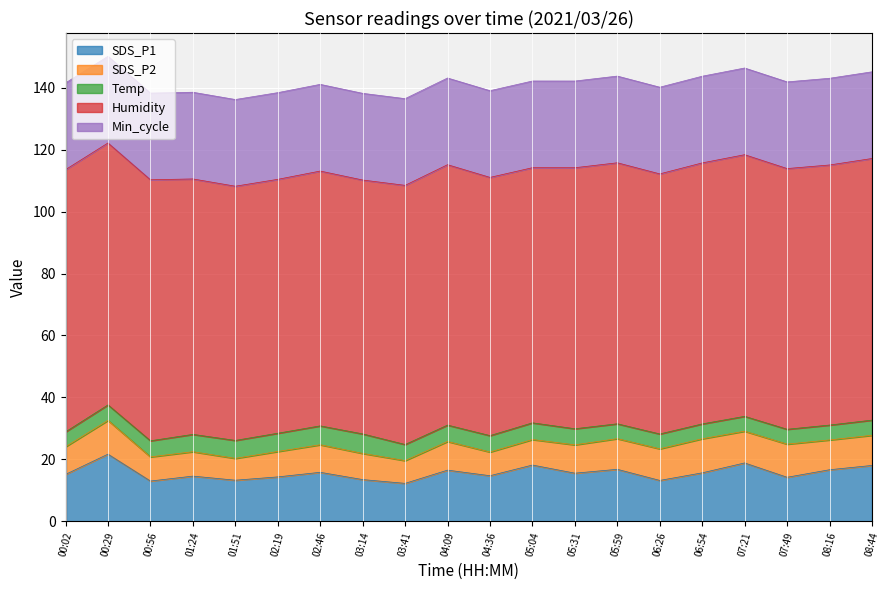

True or false: SDS_P1 and Humidity cross at least once.

False